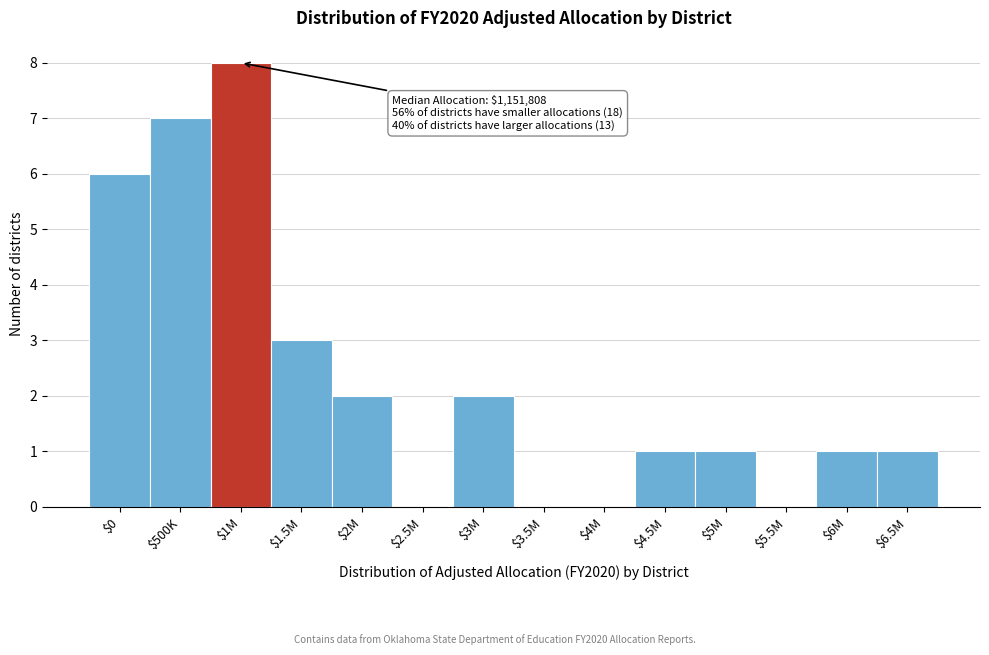

What is the maximum value shown in the chart?

8